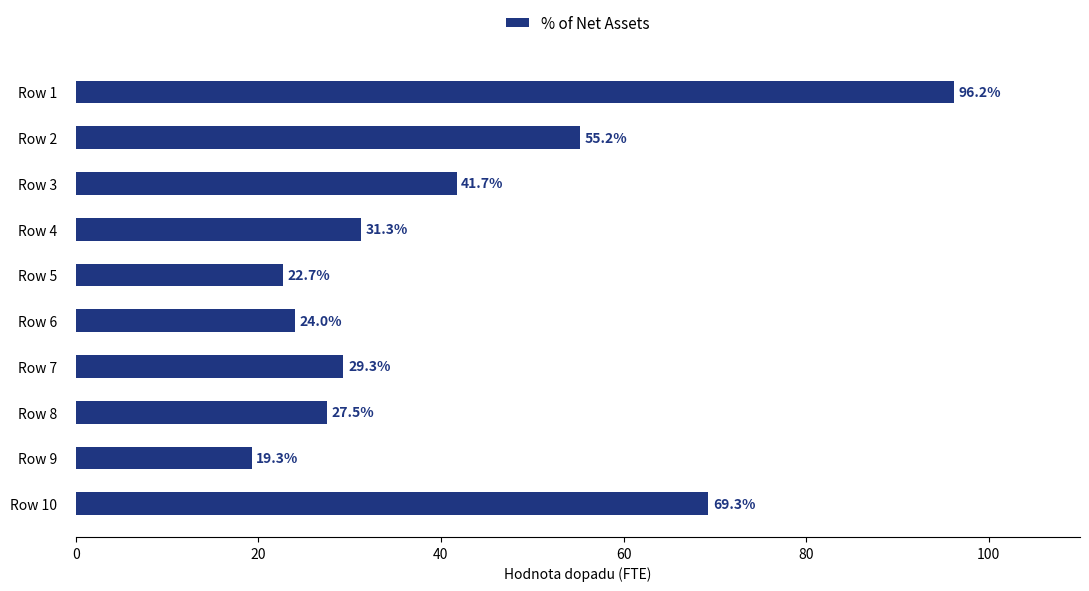

Does the chart contain any negative values?

No